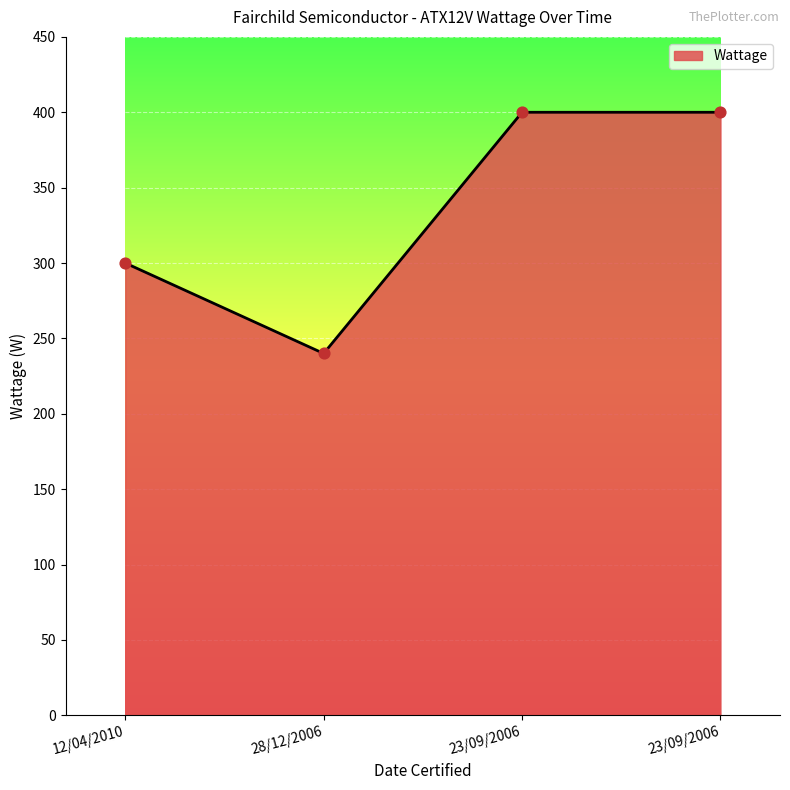

Approximately how many times larger is the value at 23/09/2006 compared to 12/04/2010?

1.3